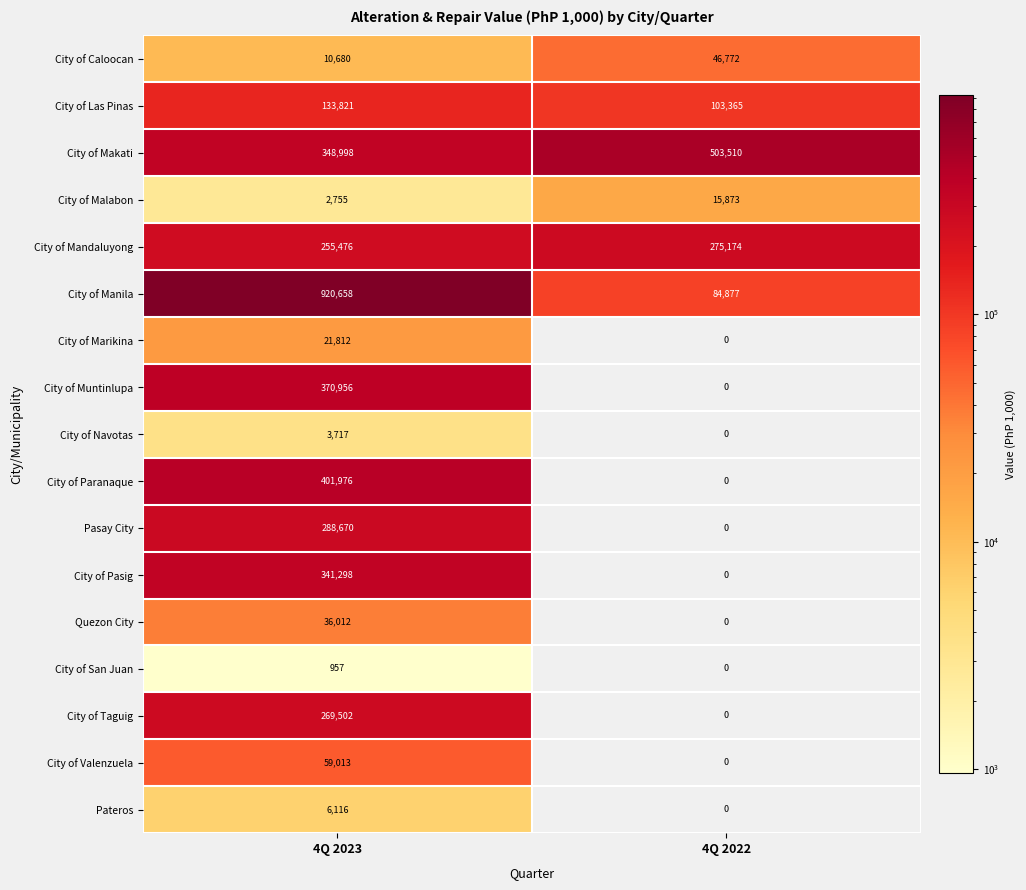

Which series changed the most between 4Q 2023 and 4Q 2022?

City of Manila